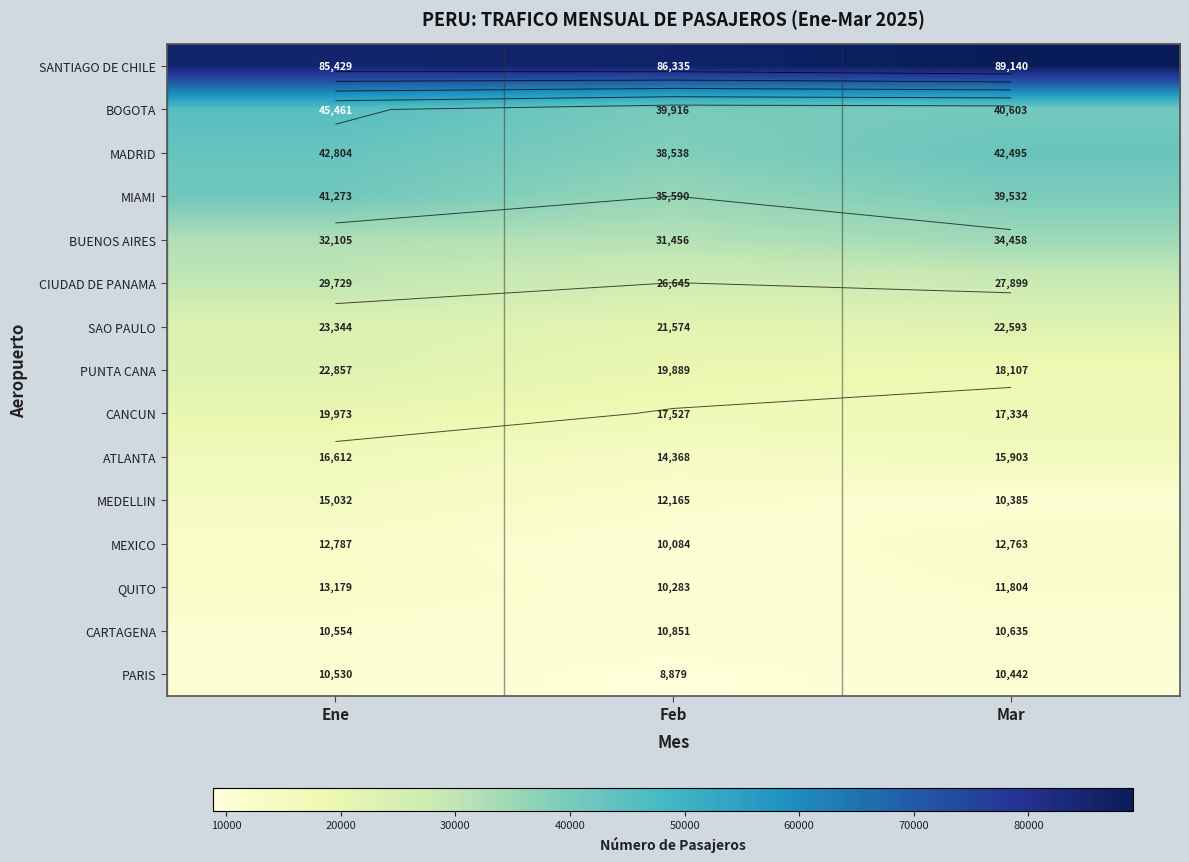

Which series has the largest range (max minus min)?

MIAMI